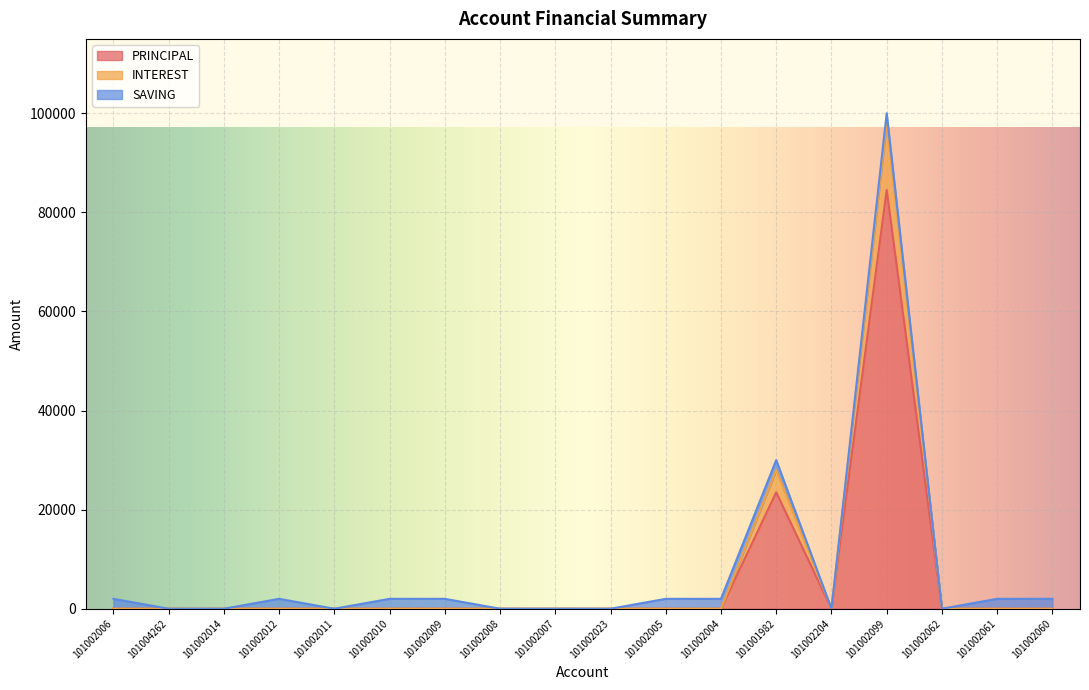

What is the average value of the PRINCIPAL series?

6000